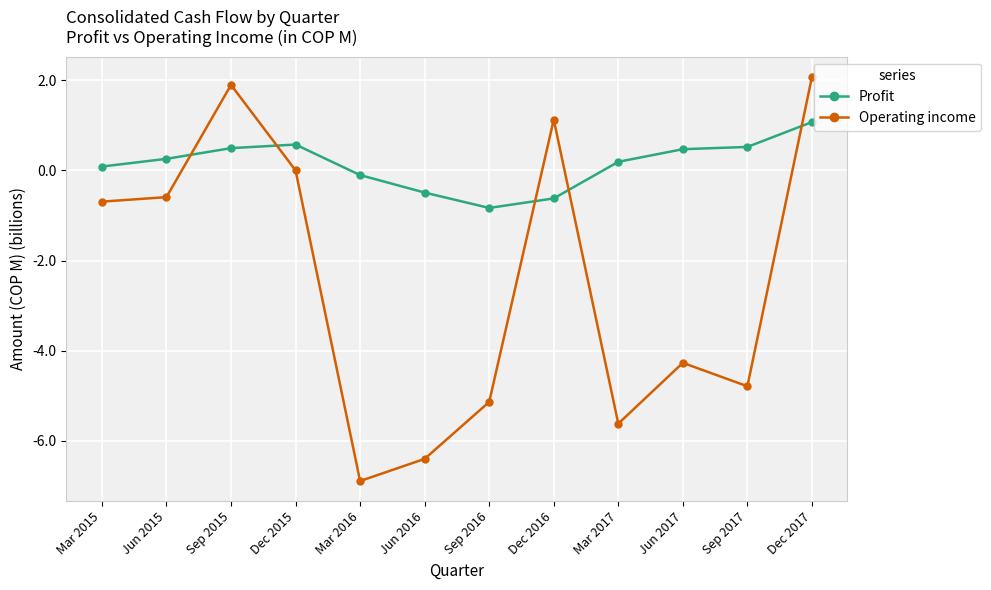

At which category does the chart reach its peak across all series?

Dec 2017